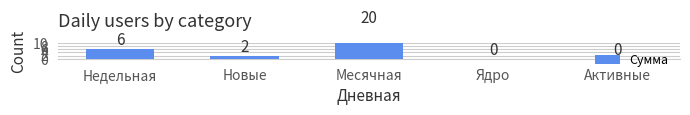

What is the difference between the maximum and minimum values?

20